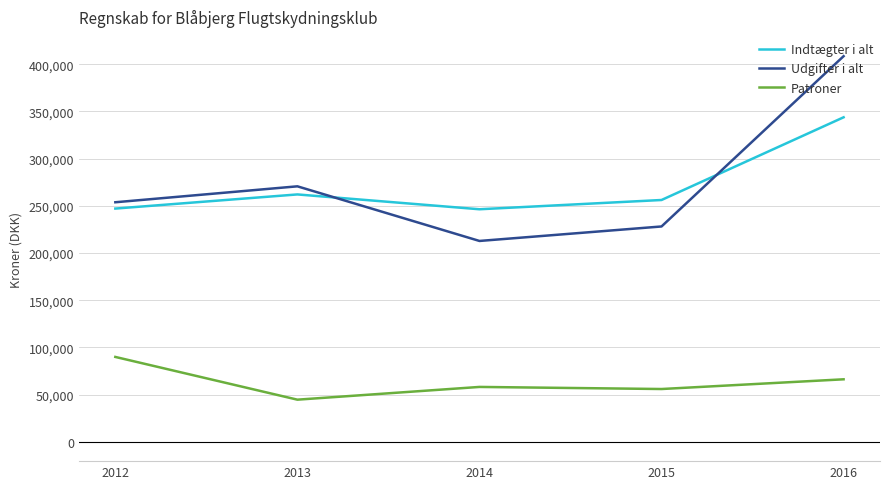

True or false: Patroner and Udgifter i alt intersect in this chart.

False